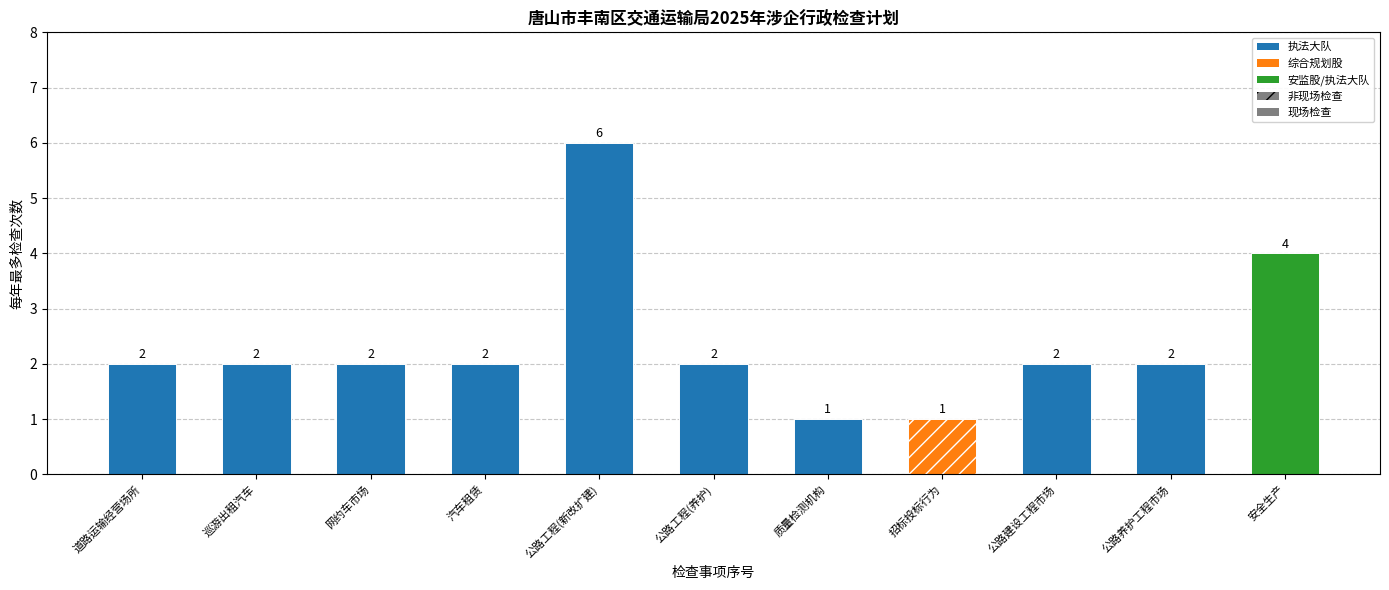

True or false: the data shows 2 at 公路建设工程市场.

True